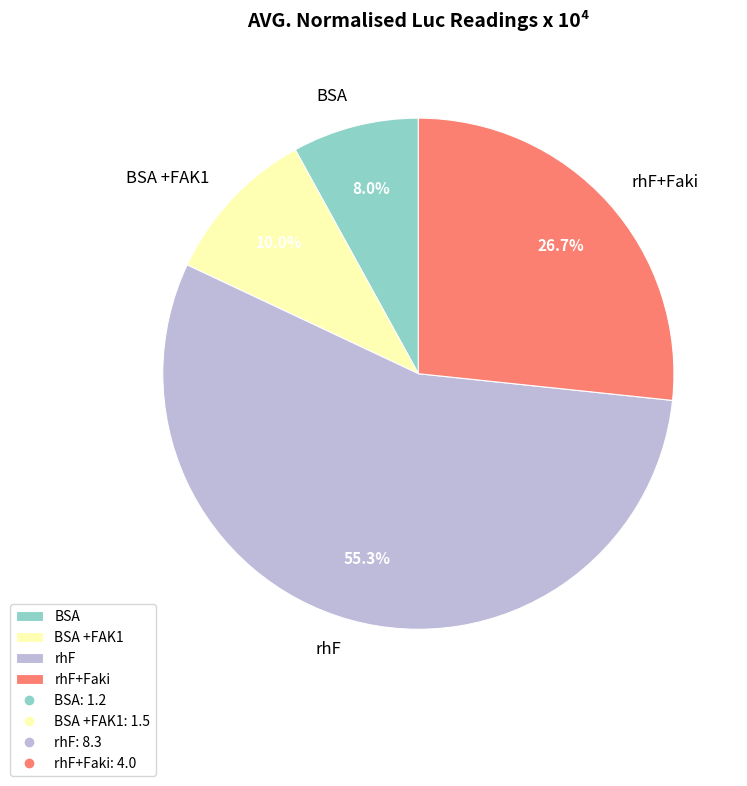

Does BSA +FAK1 represent more than half of the total?

No